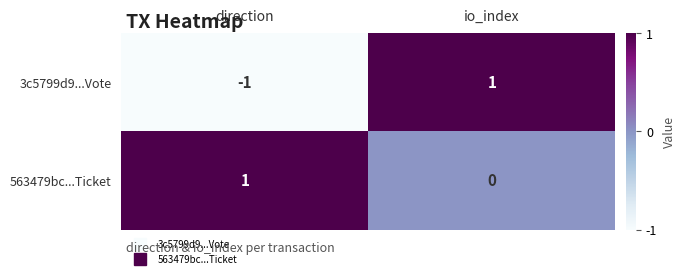

Which series has the widest spread of values?

3c5799d9...Vote